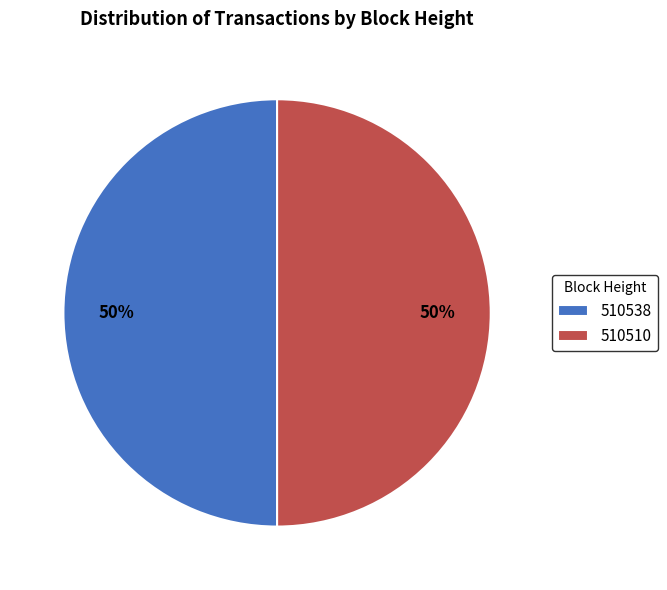

What is the ratio of the value at 510510 to the value at 510538?

1.0